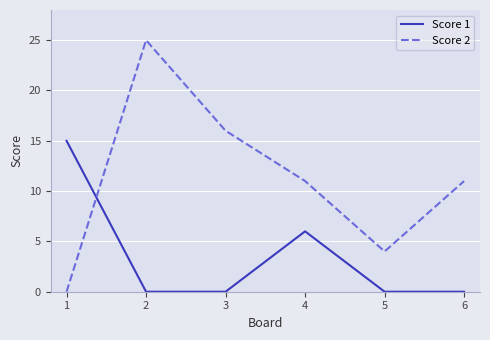

List the series in order of their overall mean, lowest first.

Score 1, Score 2